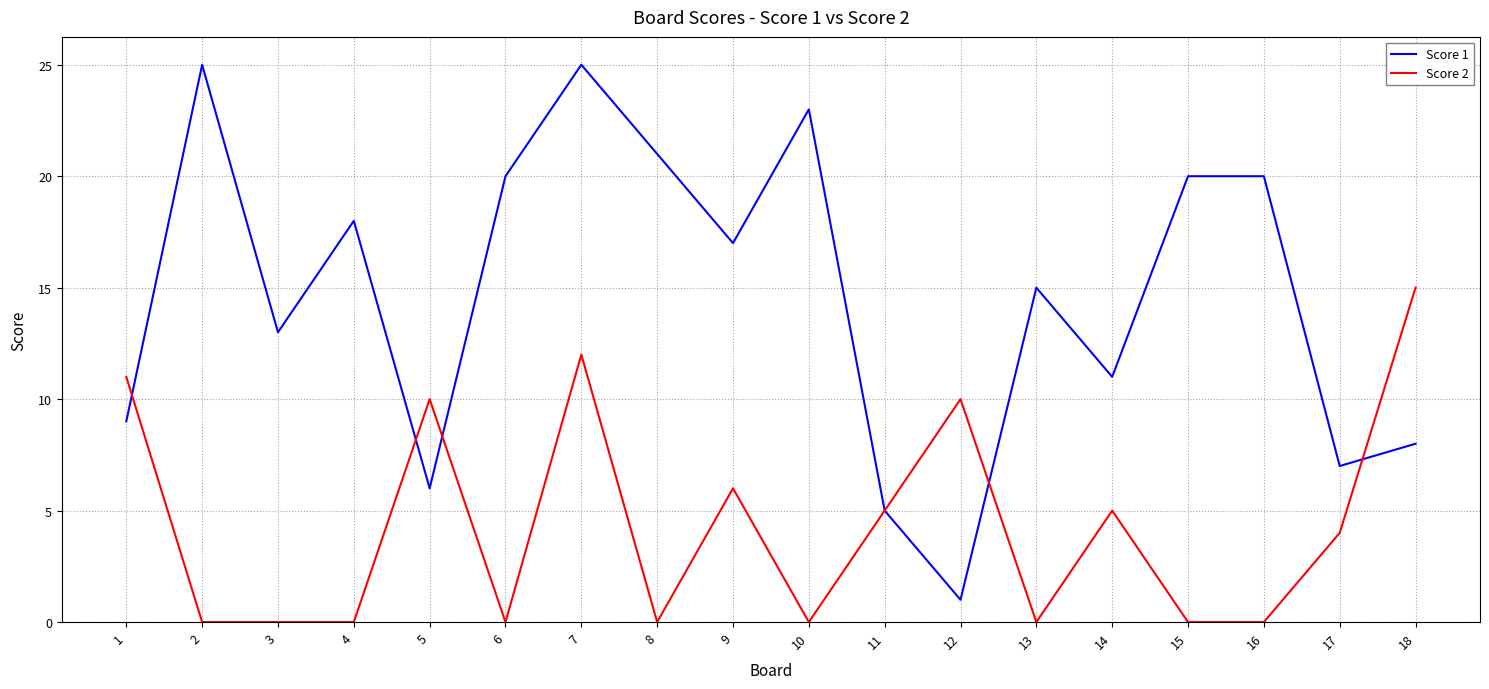

Is this an area chart (filled region under the line)?

No